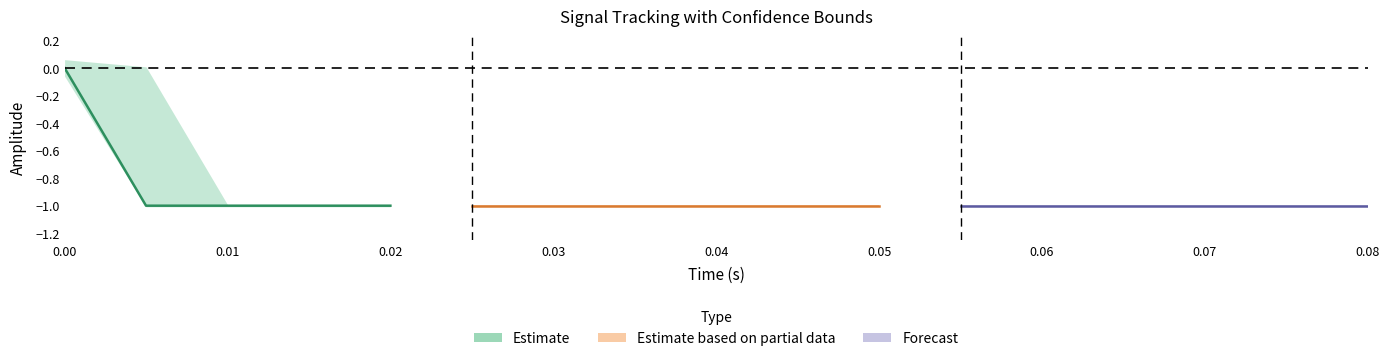

True or false: actual has more than 2 points higher than both neighbors.

False